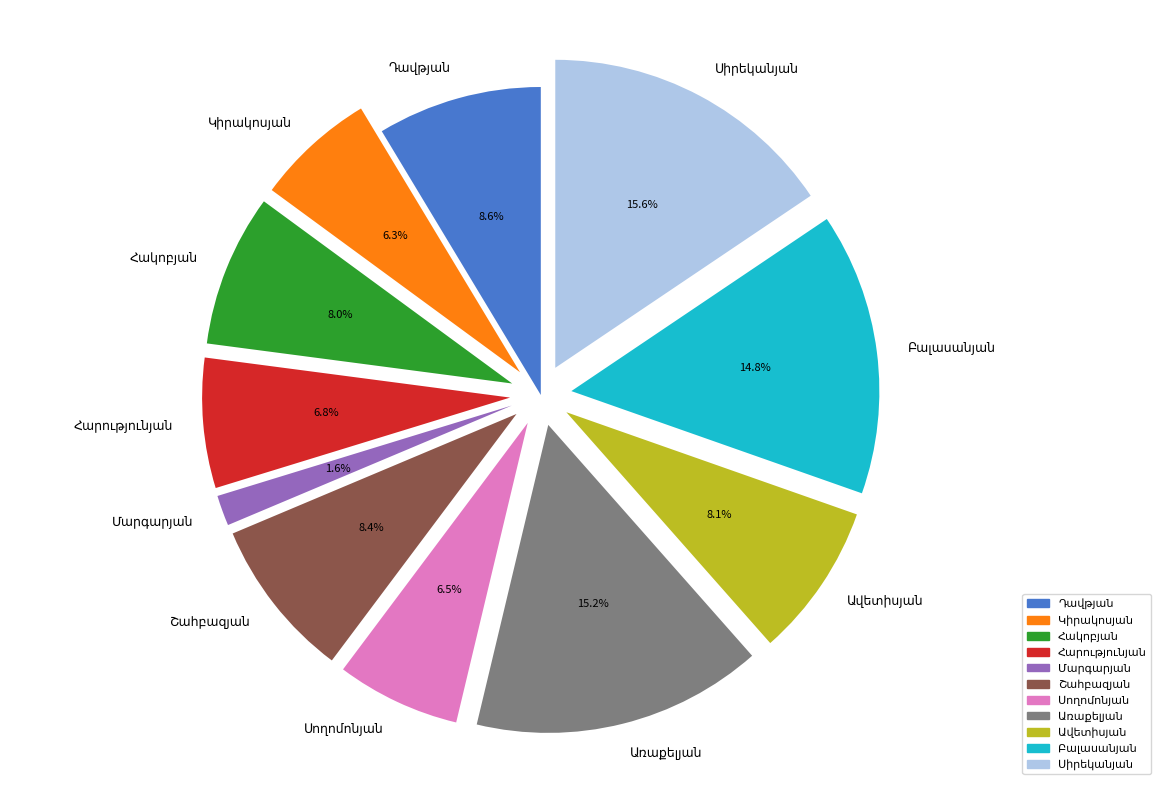

Is there a majority slice in this chart?

No